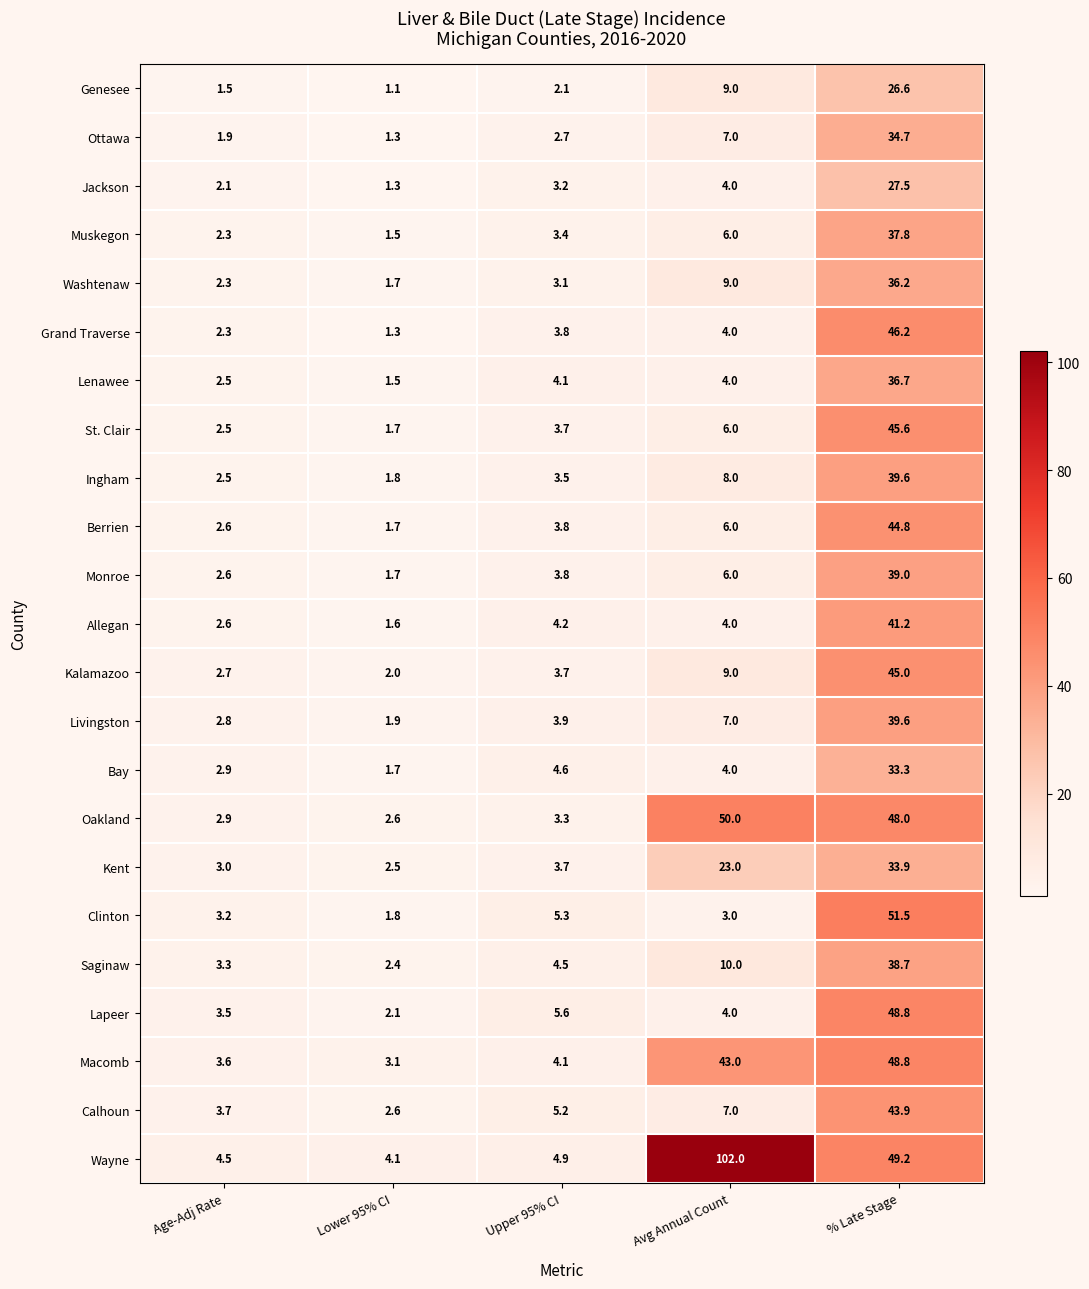

What is the difference between the highest and lowest values at Upper 95% CI?

3.5